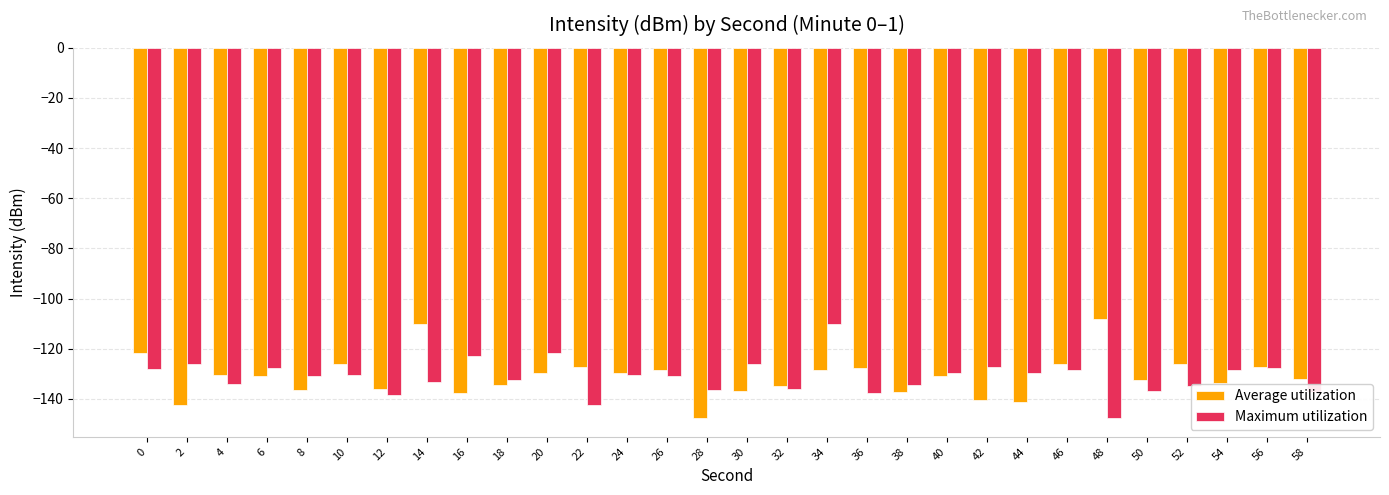

What is the difference between the maximum and minimum values in the Average utilization series?

39.5